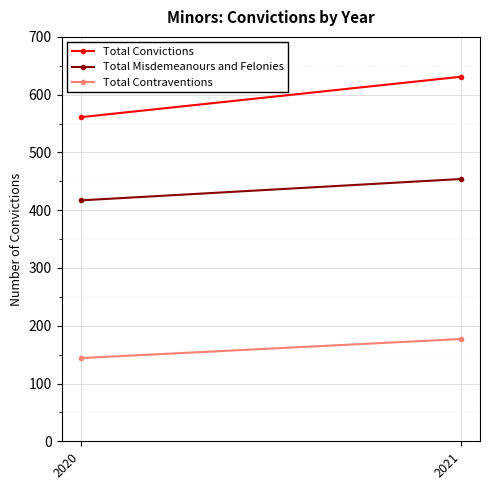

What is the difference between the maximum and minimum values in the Total Misdemeanours and Felonies series?

37